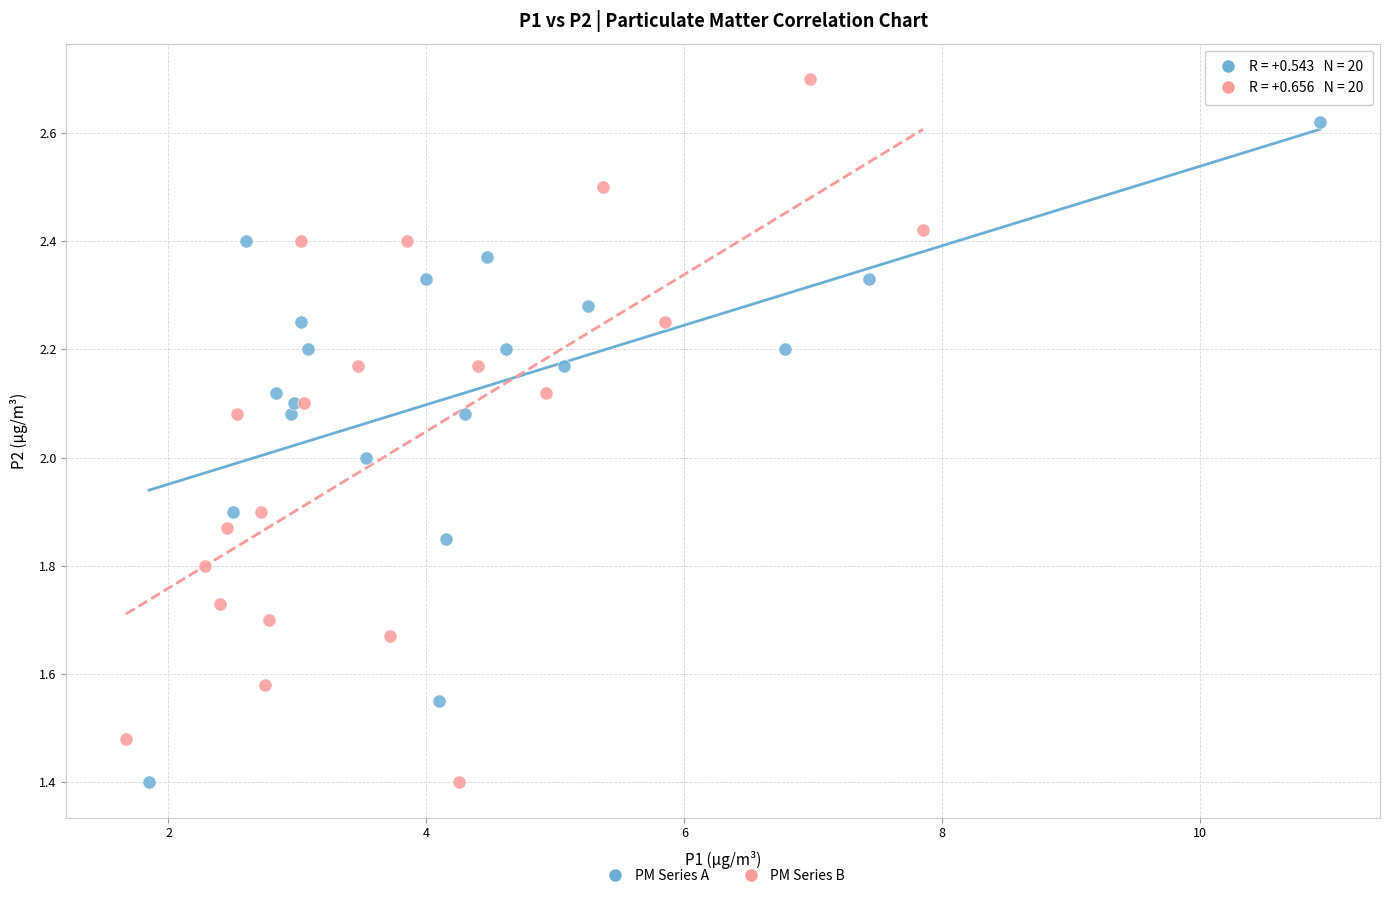

Which series reaches the maximum Y coordinate?

PM Series B